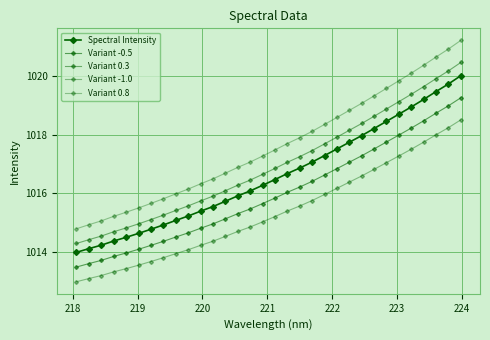

How many lines are shown in the chart?

5